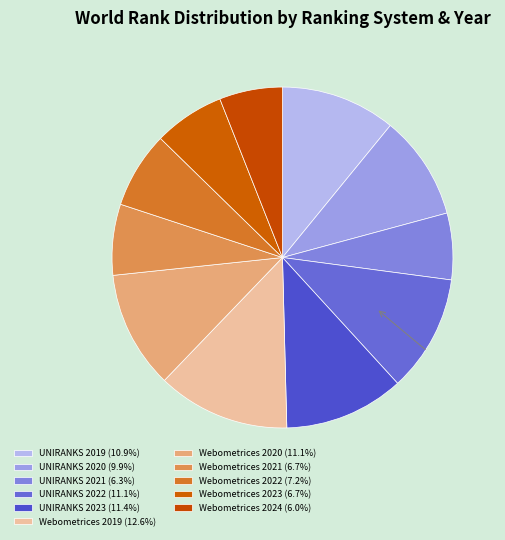

True or false: Webometrices 2020 accounts for 1% of the total.

False